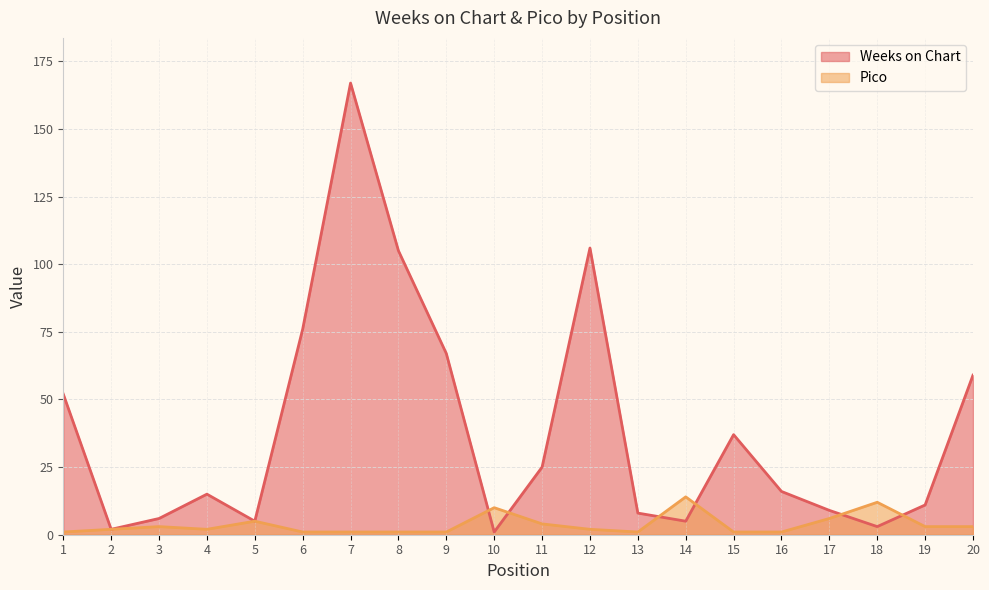

Reading left to right, transcribe all the data shown in this chart.

Weeks on Chart: 52	2	6	15	5	76	167	105	67	1	25	106	8	5	37	16	9	3	11	59
Pico: 1	2	3	2	5	1	1	1	1	10	4	2	1	14	1	1	6	12	3	3